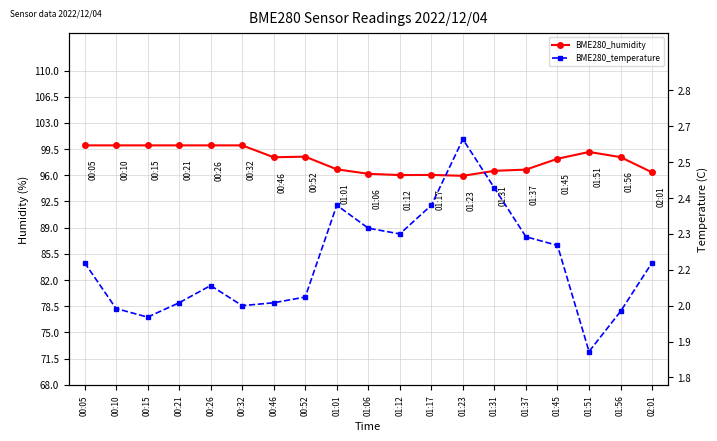

At which category does the chart reach its minimum across all series?

01:51